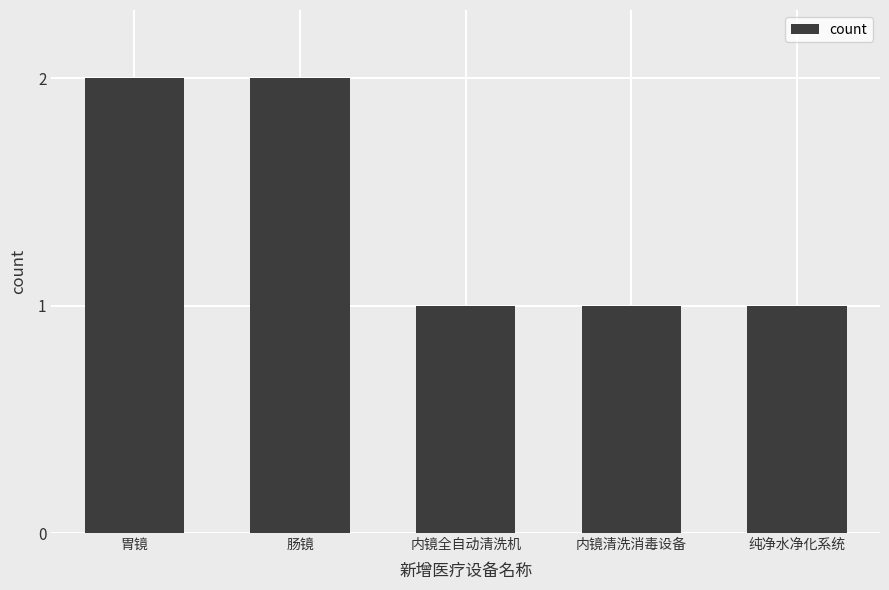

What is the difference between the second highest and second lowest values?

1